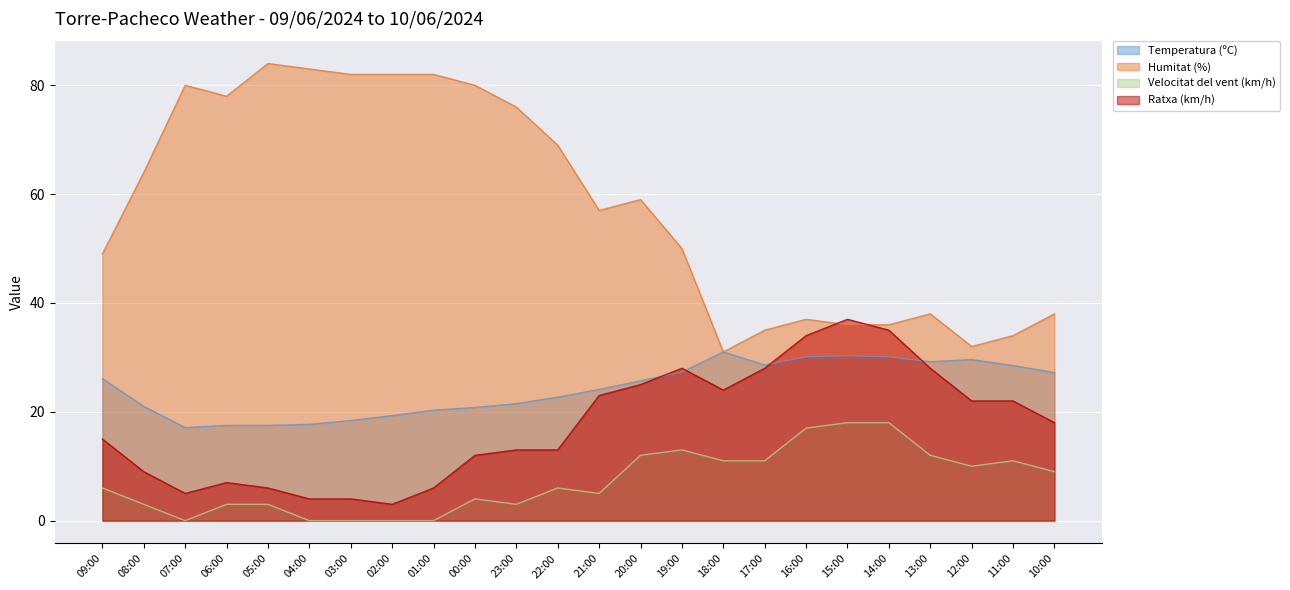

What is the total value across all series at 23:00?

113.5